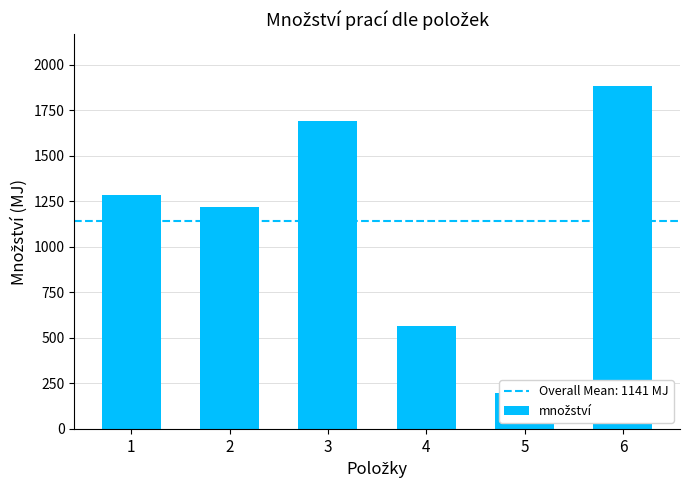

Which label corresponds to the smallest value in the chart?

5